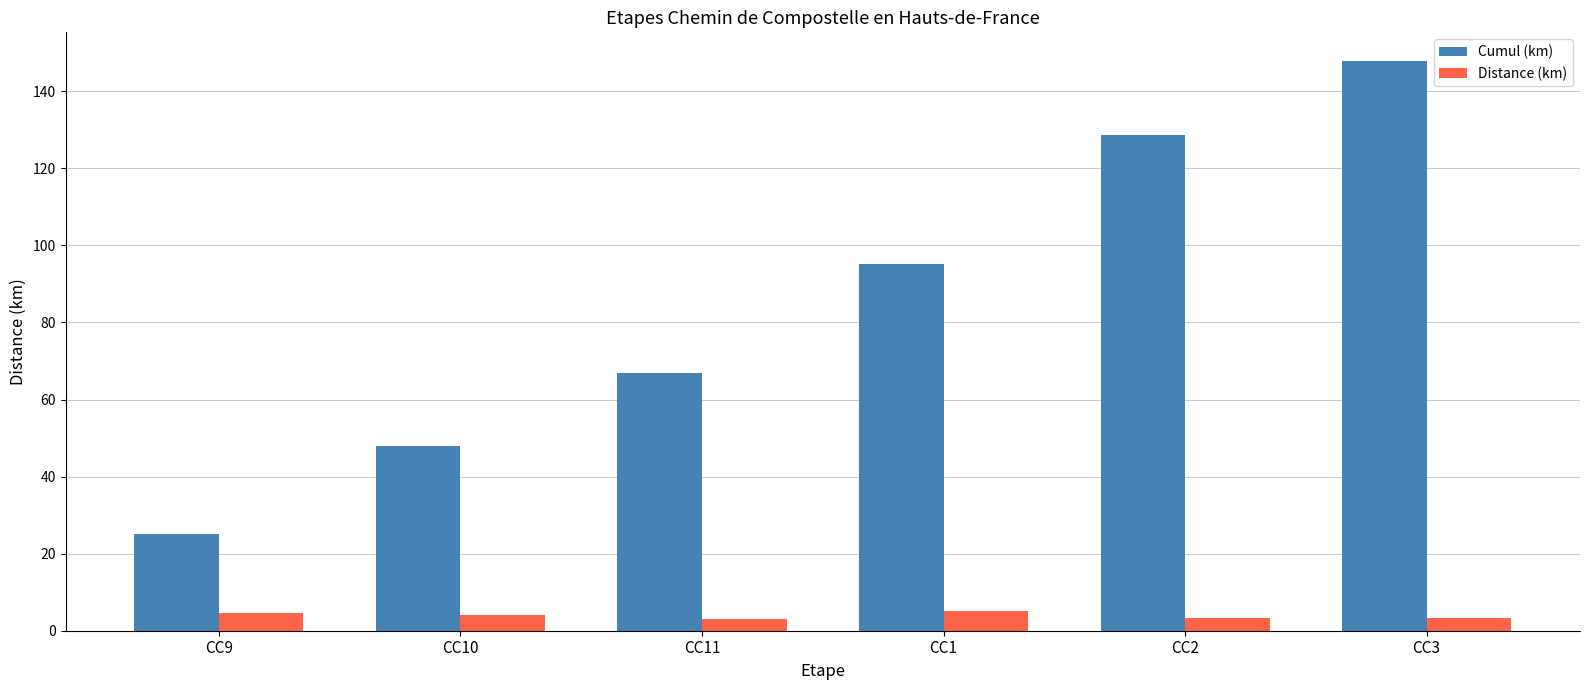

Between CC1 and CC2, which series saw the biggest shift?

Cumul (km)